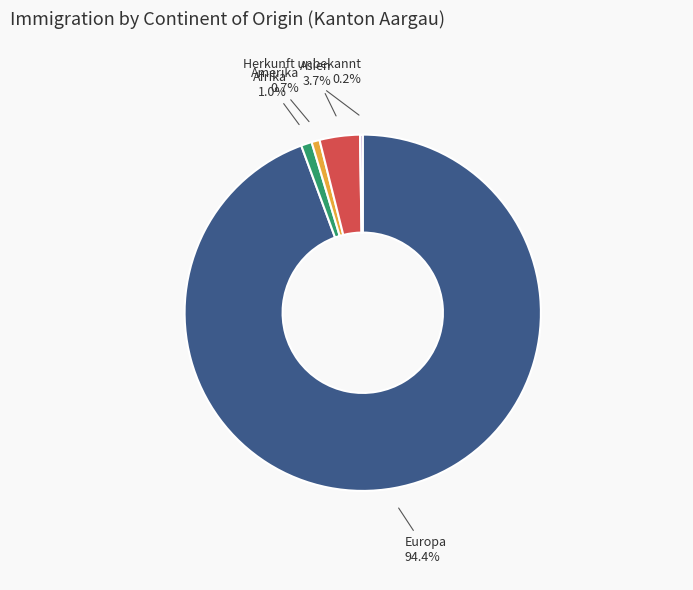

Combined, do Afrika and Asien account for over 50%?

No